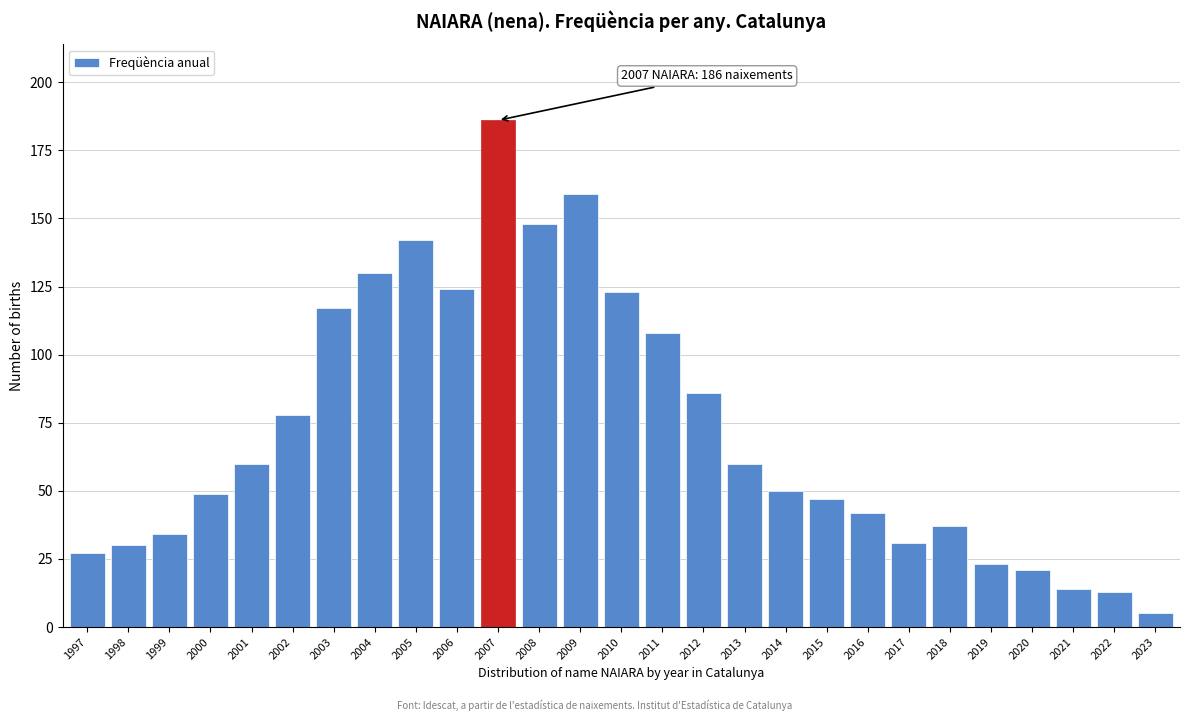

Reading right to left, what are all the values shown in this chart?

2023=5	2022=13	2021=14	2020=21	2019=23	2018=37	2017=31	2016=42	2015=47	2014=50	2013=60	2012=86	2011=108	2010=123	2009=159	2008=148	2007=186	2006=124	2005=142	2004=130	2003=117	2002=78	2001=60	2000=49	1999=34	1998=30	1997=27